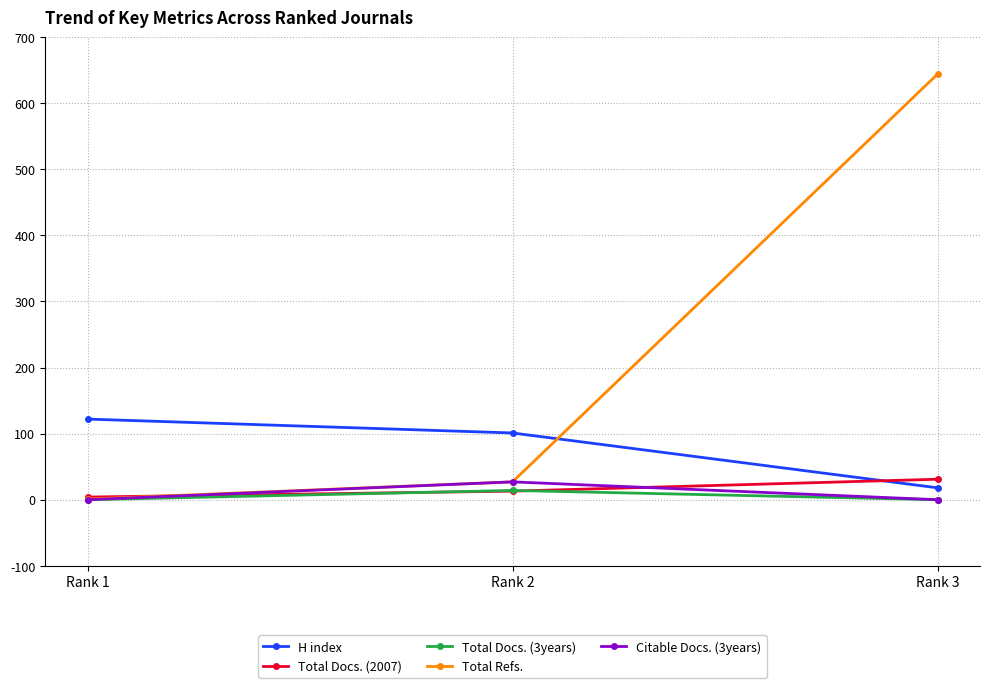

How many data points in H index are less than 101?

1